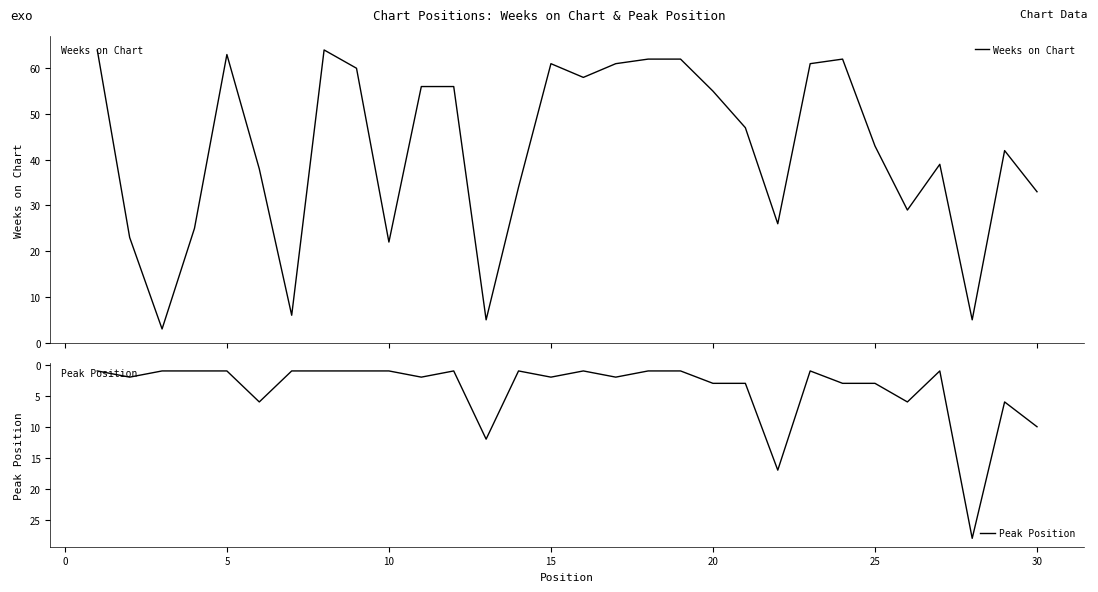

The value of Peak Position at 5 is 1. True or false?

True